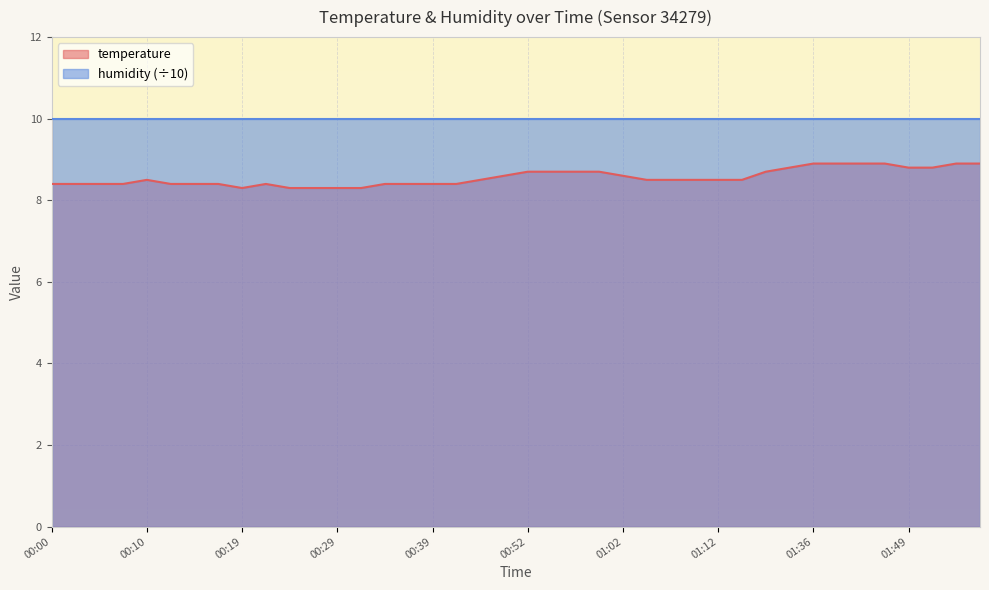

List the labels in order of value, largest first.

01:36, 01:41, 01:44, 01:46, 01:54, 01:56, 01:27, 01:49, 01:51, 00:52, 00:55, 00:57, 01:00, 01:22, 00:50, 01:02, 00:10, 00:47, 01:04, 01:07, 01:09, 01:12, 01:14, 00:00, 00:02, 00:05, 00:07, 00:12, 00:15, 00:17, 00:22, 00:34, 00:36, 00:39, 00:41, 00:19, 00:24, 00:27, 00:29, 00:32